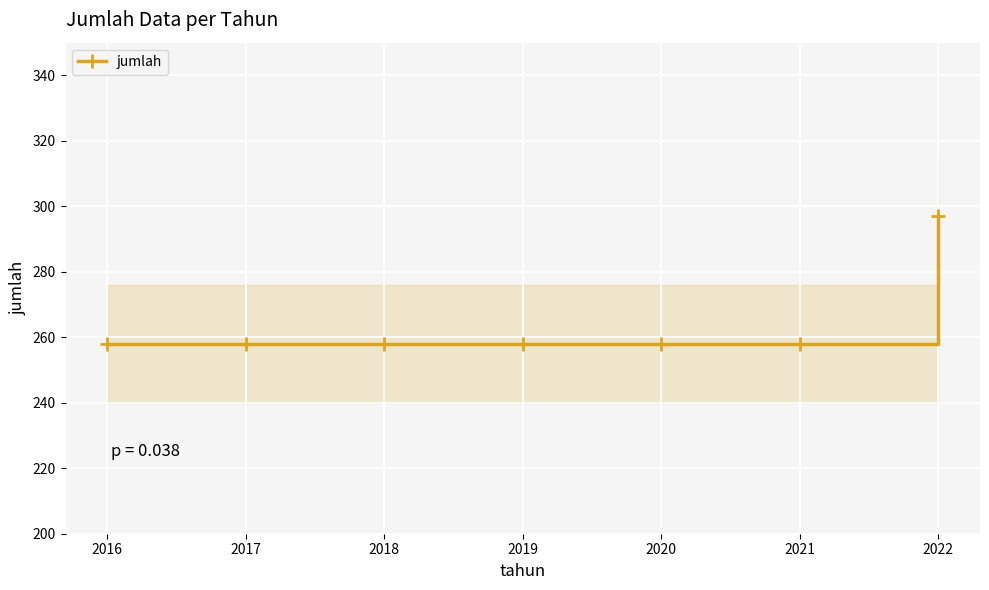

How many lines are shown in the chart?

1